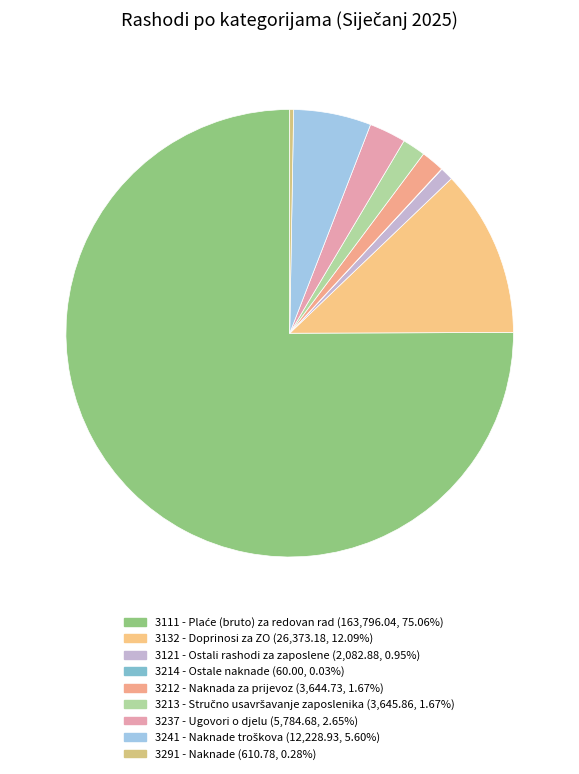

To the nearest percent, what percentage of the pie is 3237 - Ugovori o djelu?

3%